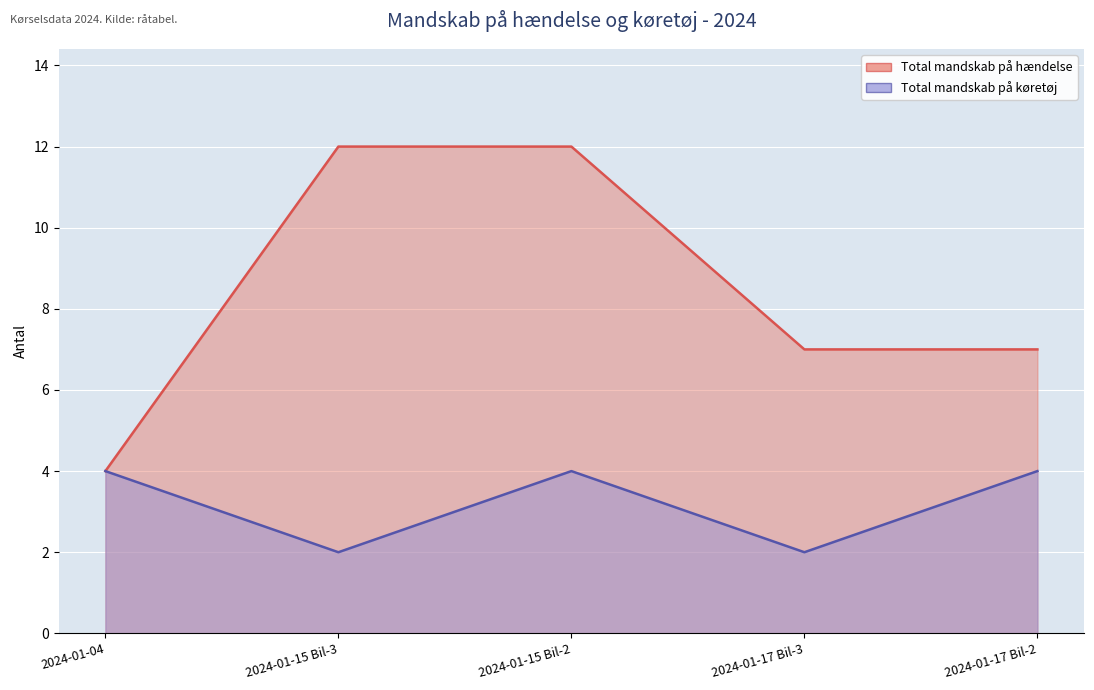

Does the chart display data point markers on the line(s)?

No